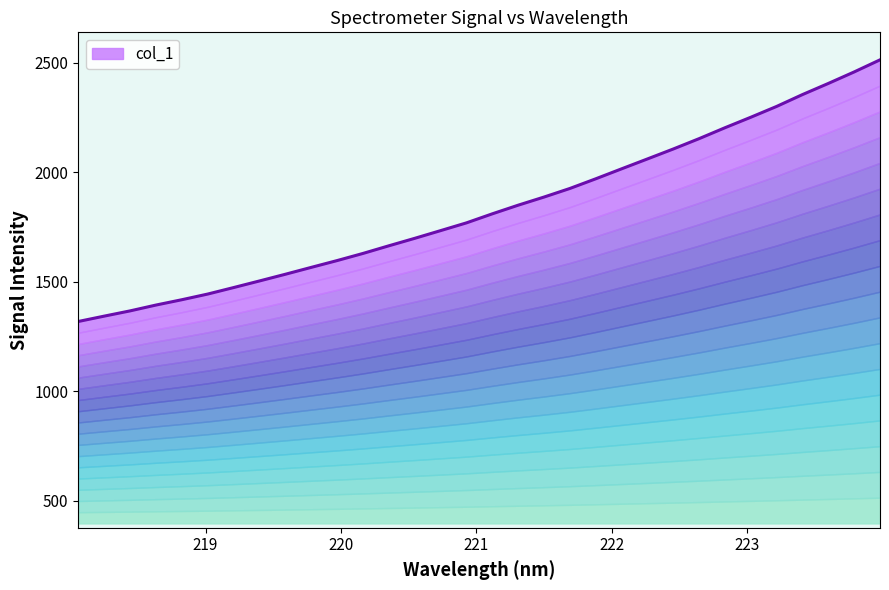

Reading right to left, what are all the values shown in this chart?

2514.2	2458.9	2406.4	2355.5	2301.4	2251.9	2203.9	2154.1	2106.8	2061.4	2016.2	1970.6	1926.4	1887.2	1850.0	1810.5	1769.2	1733.7	1698.5	1664.4	1629.5	1596.9	1565.8	1534.3	1503.7	1473.5	1443.9	1417.9	1393.6	1366.9	1342.9	1318.5